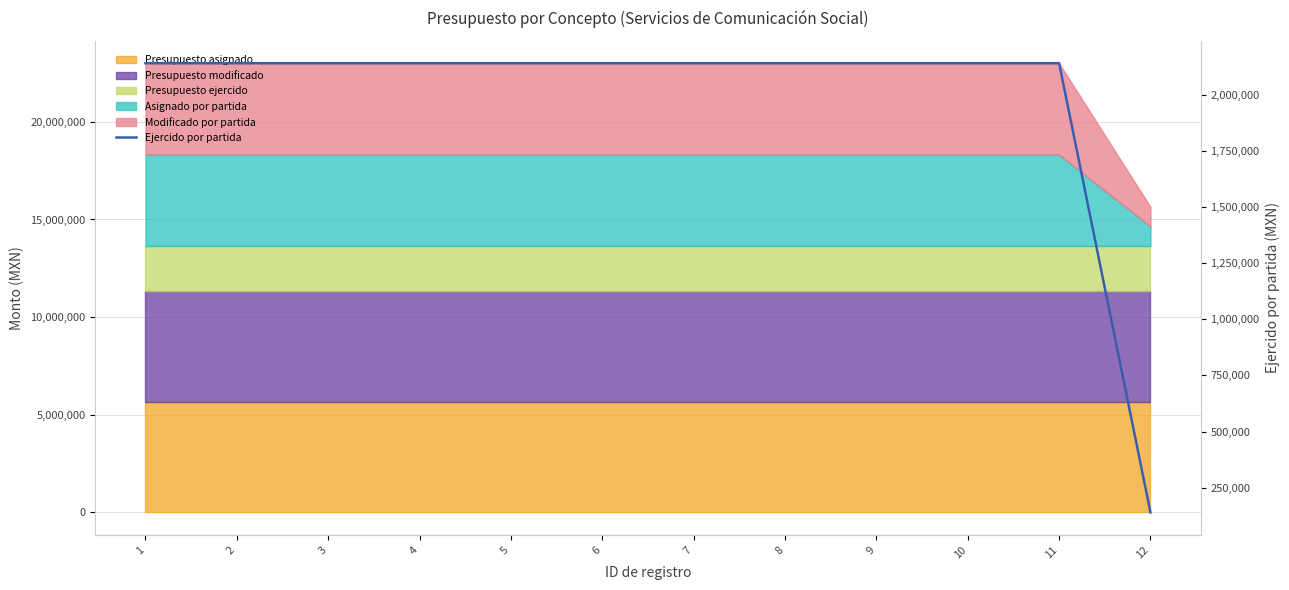

Reading left to right, transcribe all the data shown in this chart.

2142063	2142063	2142063	2142063	2142063	2142063	2142063	2142063	2142063	2142063	2142063	139200